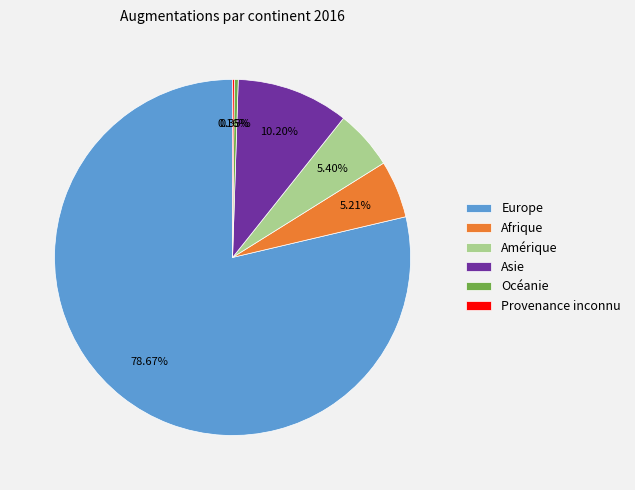

What is the largest slice in the pie chart?

Europe